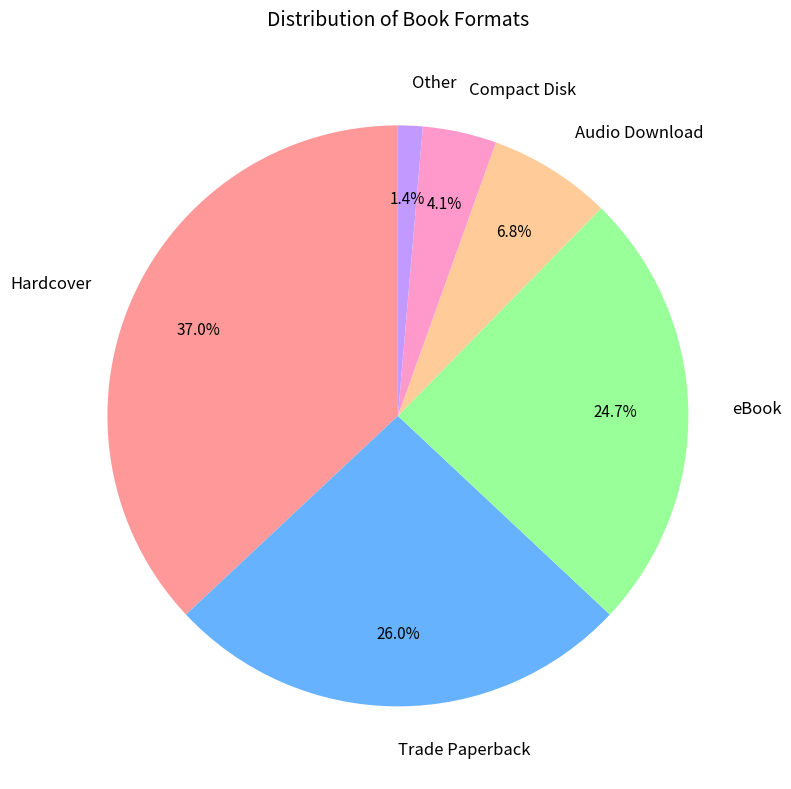

What portion of the pie excludes Audio Download?

93.2%